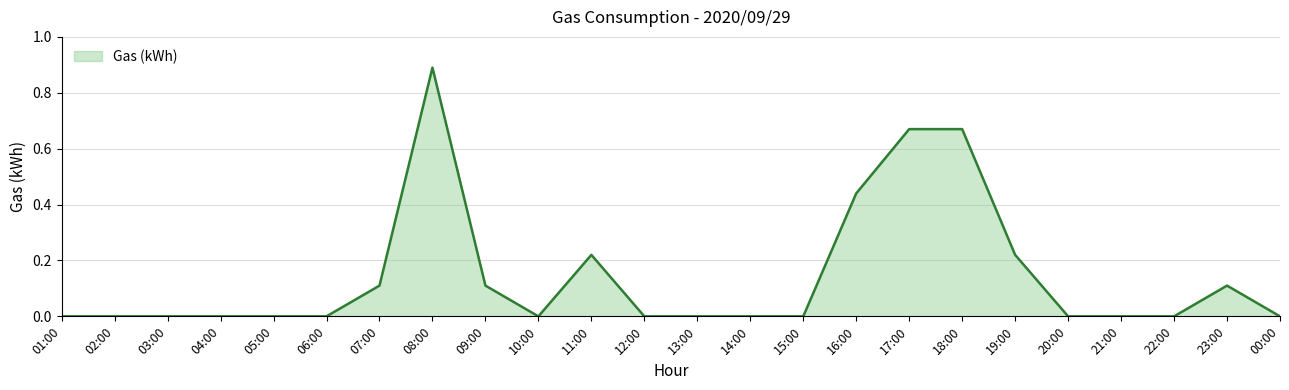

What position from the right is 09:00?

16